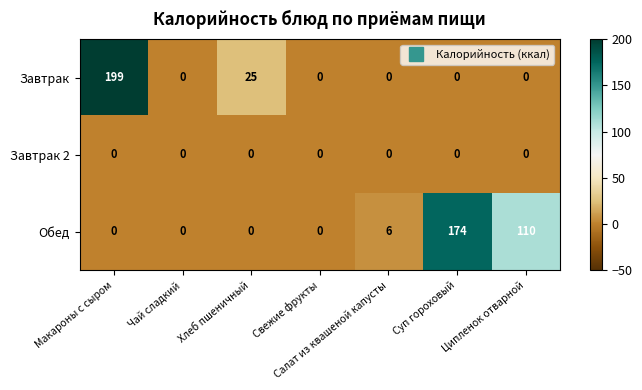

At which category does the chart reach its peak across all series?

Макароны с сыром